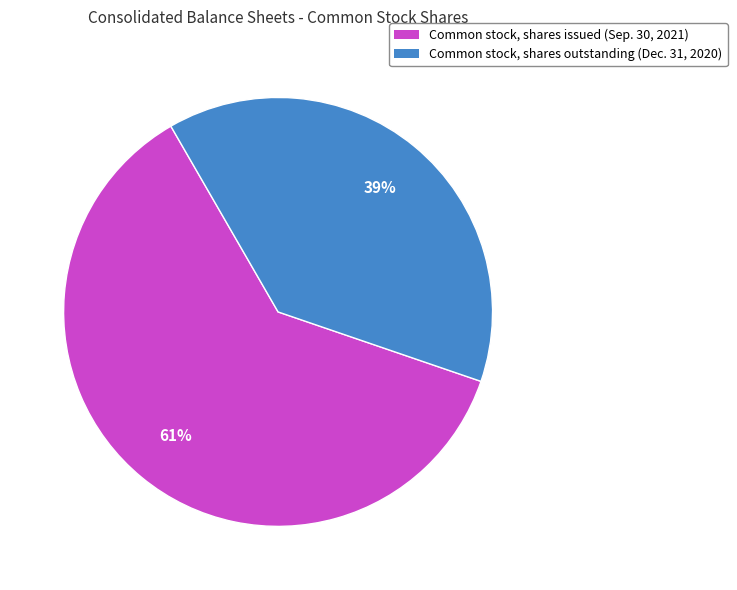

Is there a majority slice in this chart?

Yes